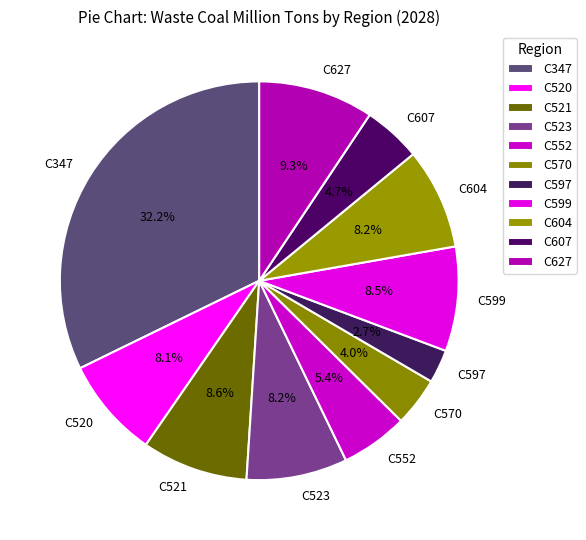

How many segments does this pie chart have?

11